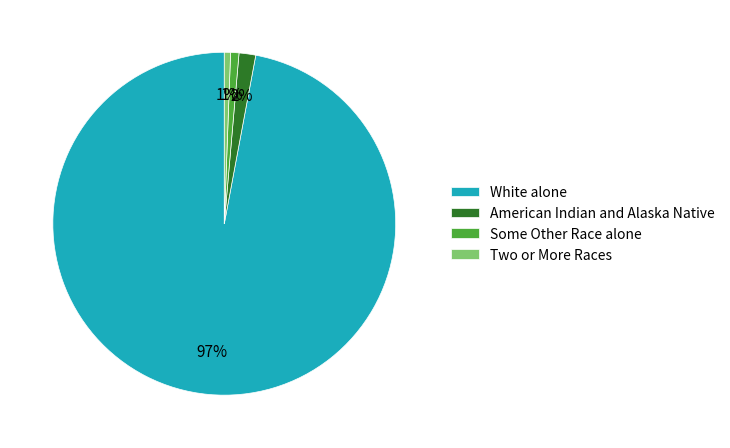

What percentage is the Two or More Races slice, to the nearest percent?

1%